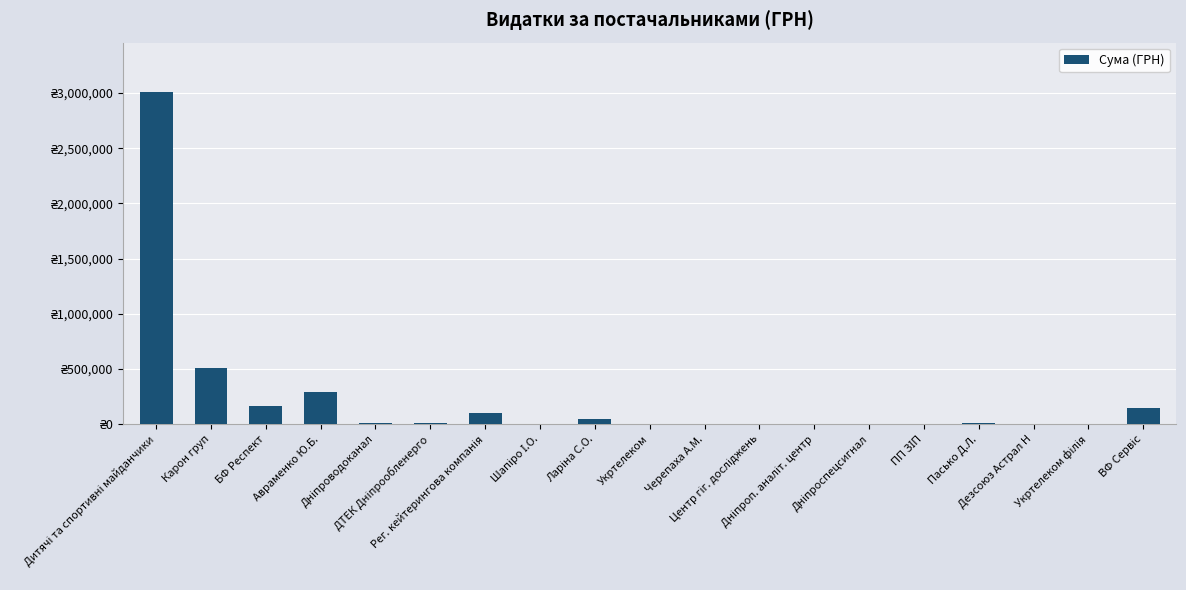

Approximately how many times larger is the value at Дніпроводоканал compared to Дезсоюз Астрал Н?

32.6